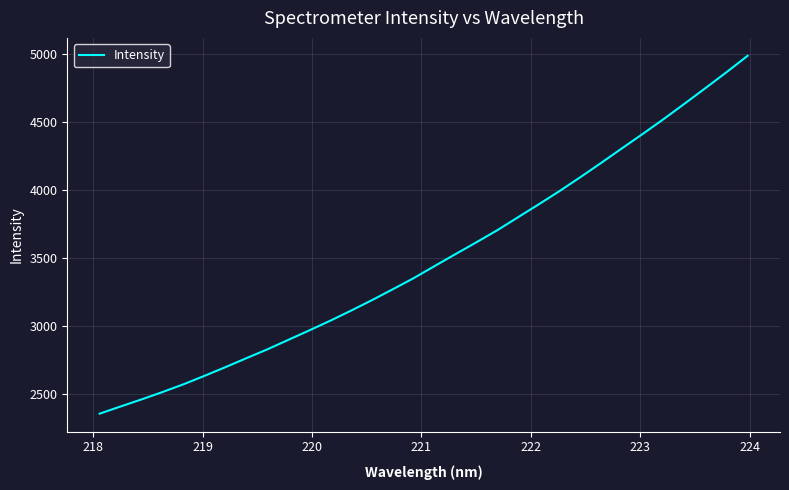

What is the smallest value displayed?

2354.5